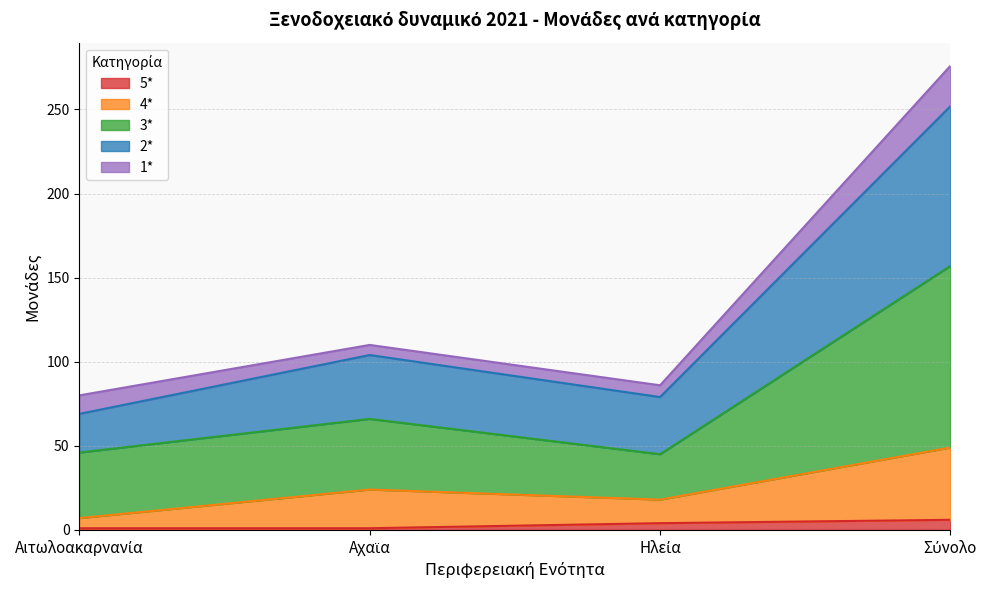

Which category has the lowest value across all series?

Αιτωλοακαρνανία